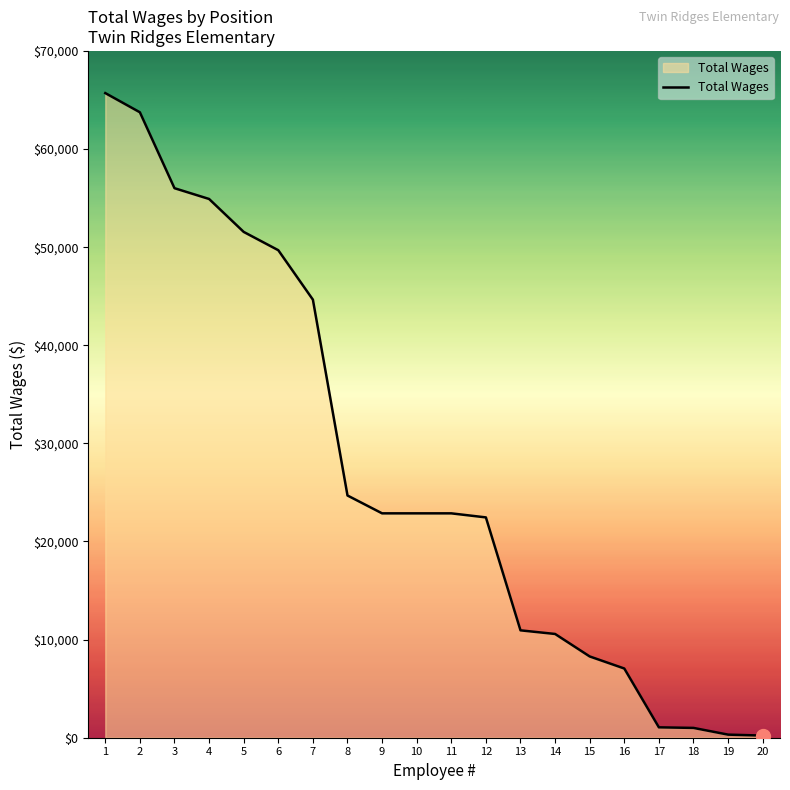

True or false: the data shows 54911 at 4.

True